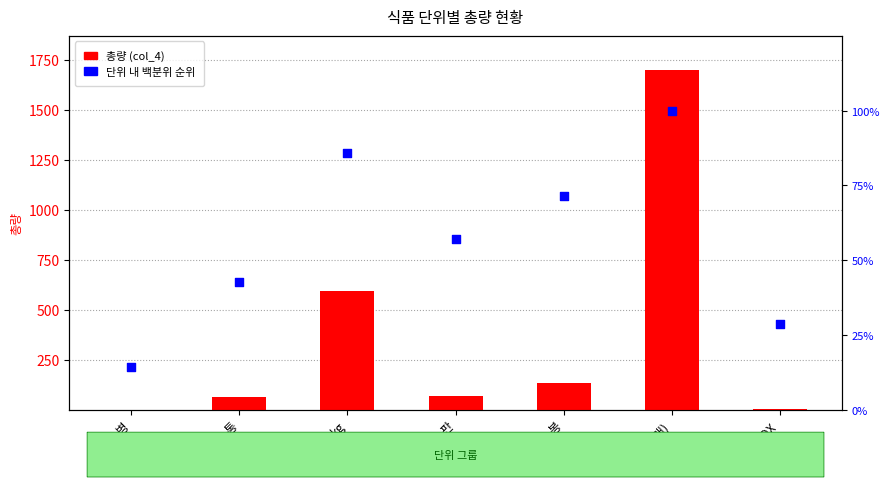

What are all the series names shown in the legend?

총량 (col_4), 단위 내 백분위 순위